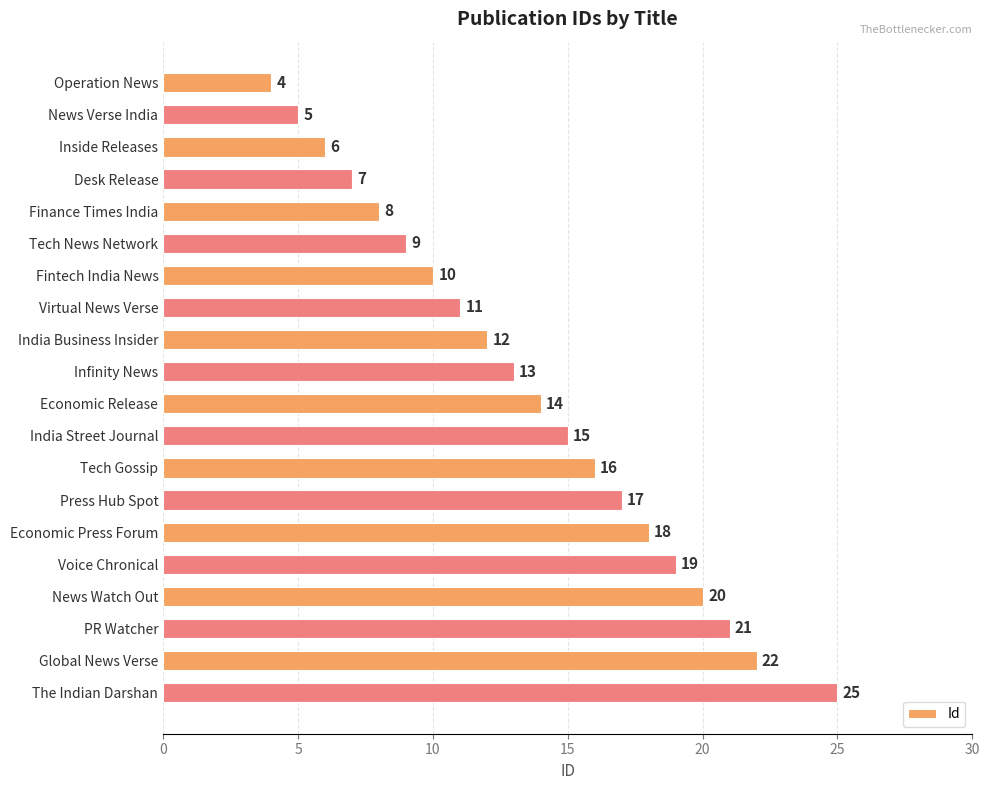

Reading bottom to top, extract all data points from this chart.

The Indian Darshan=25	Global News Verse=22	PR Watcher=21	News Watch Out=20	Voice Chronical=19	Economic Press Forum=18	Press Hub Spot=17	Tech Gossip=16	India Street Journal=15	Economic Release=14	Infinity News=13	India Business Insider=12	Virtual News Verse=11	Fintech India News=10	Tech News Network=9	Finance Times India=8	Desk Release=7	Inside Releases=6	News Verse India=5	Operation News=4